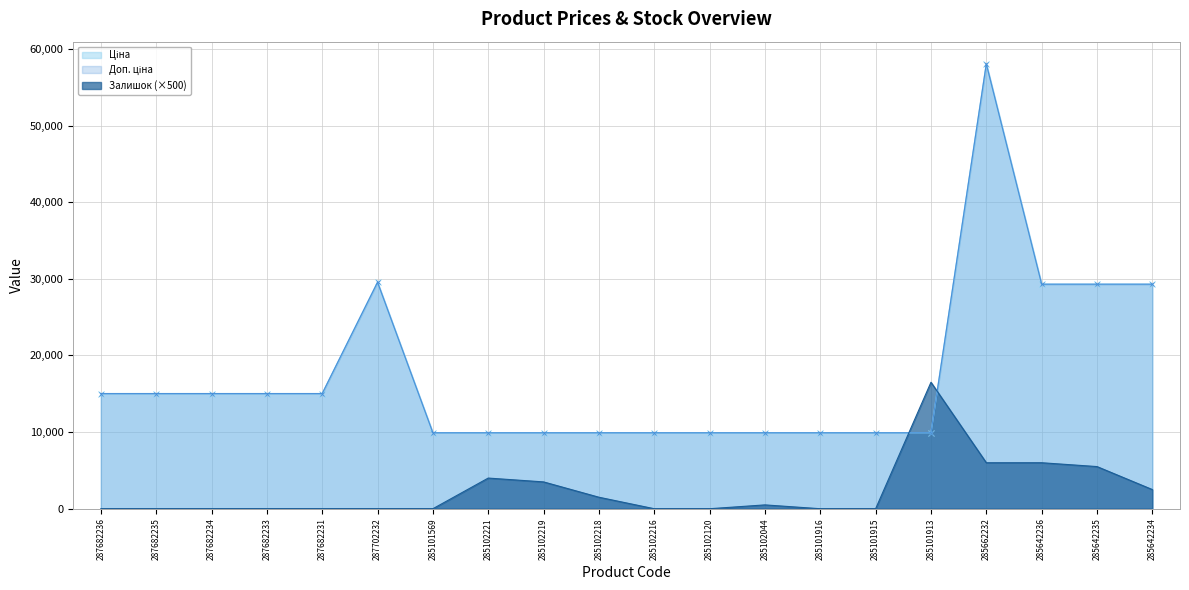

At which label is Доп. ціна closest to 33972?

287702232